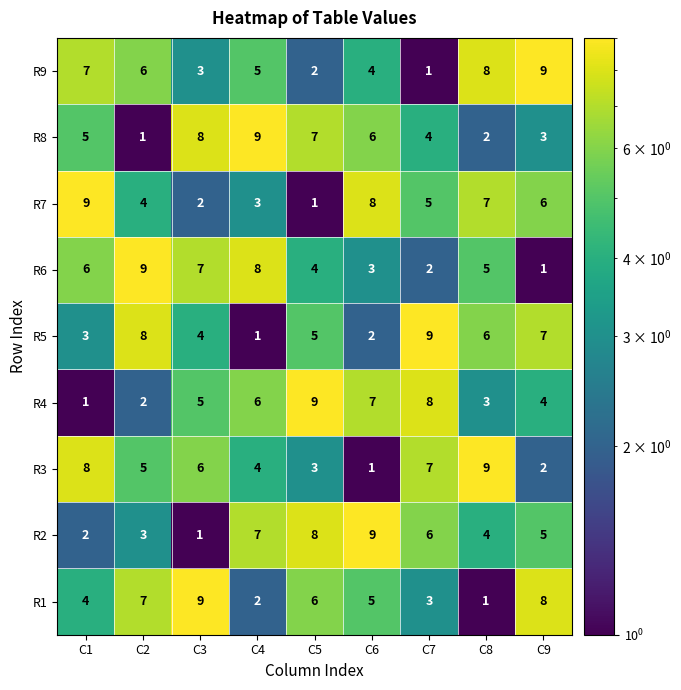

True or false: R3 has a value of 1 at C6.

True